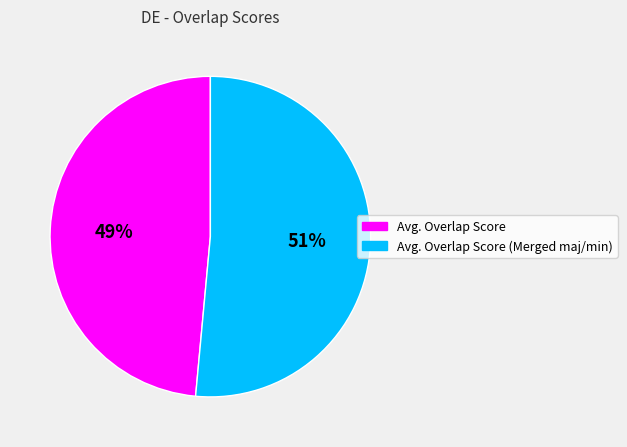

Which has a higher value, Avg. Overlap Score (Merged maj/min) or Avg. Overlap Score?

Avg. Overlap Score (Merged maj/min)